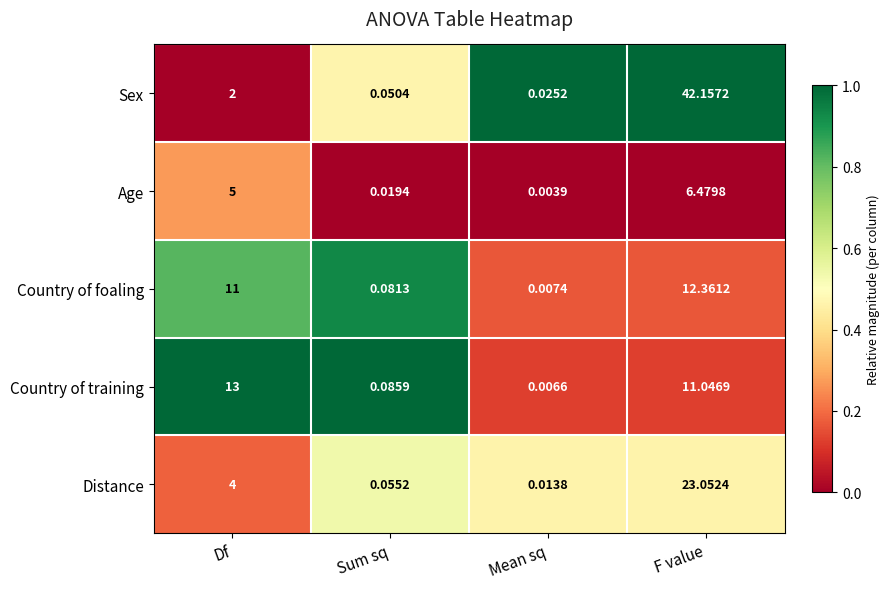

At Sum sq, list the series in order from largest to smallest.

Country of training, Country of foaling, Distance, Sex, Age